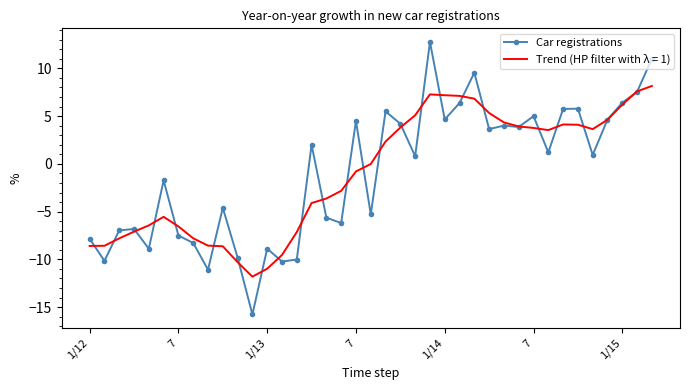

What is the maximum value for Trend (HP filter with λ = 1)?

8.2